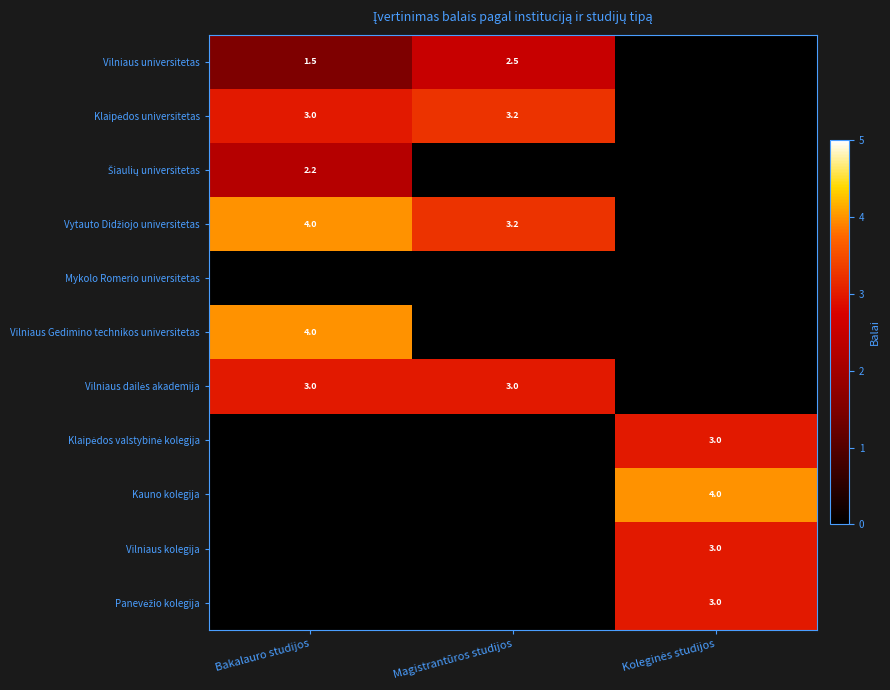

True or false: Vilniaus Gedimino technikos universitetas has a value of 4.0 at Bakalauro studijos.

True